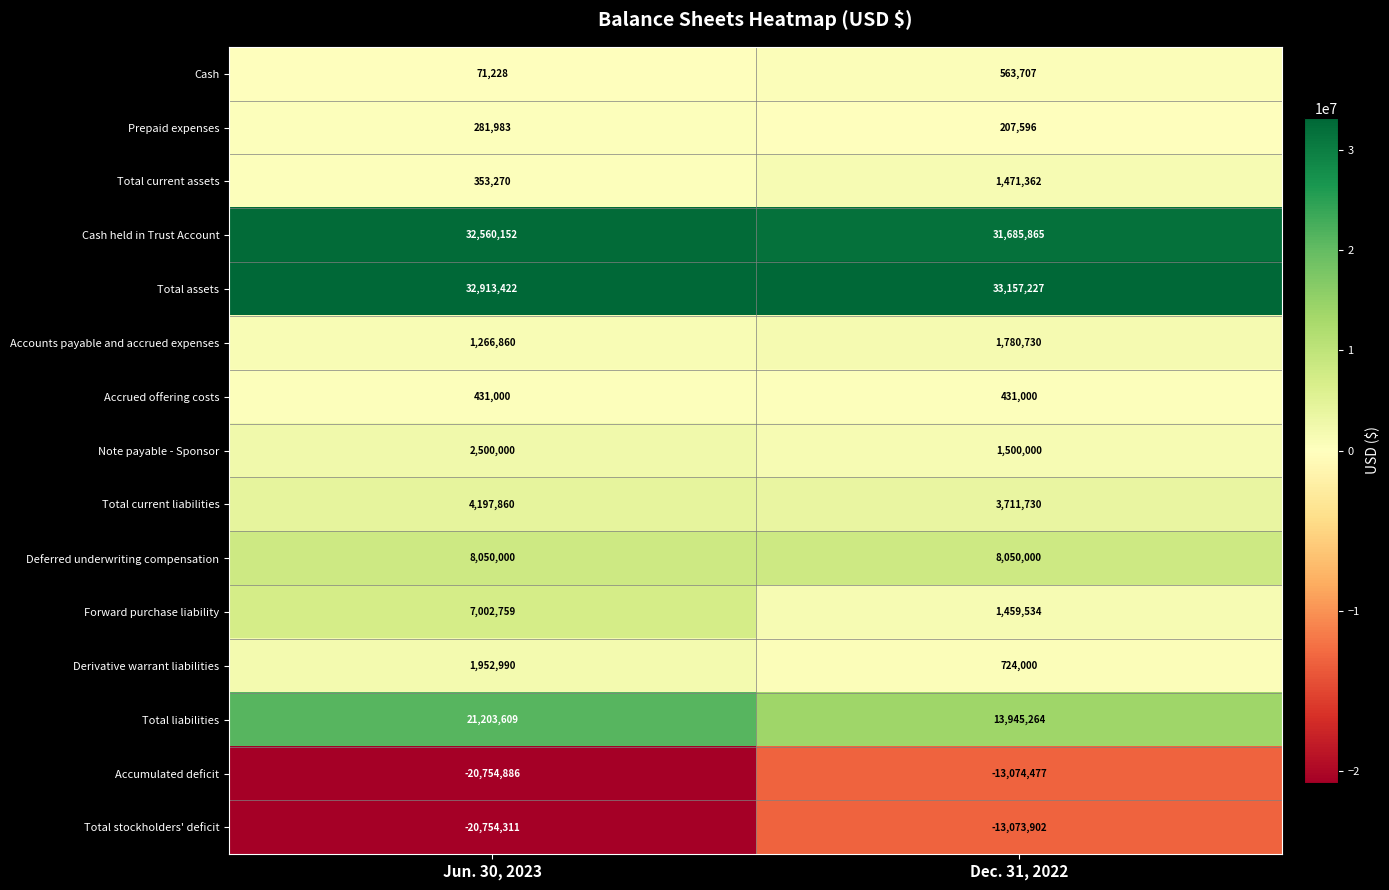

What value does the Deferred underwriting compensation series have at Jun. 30, 2023?

8050000